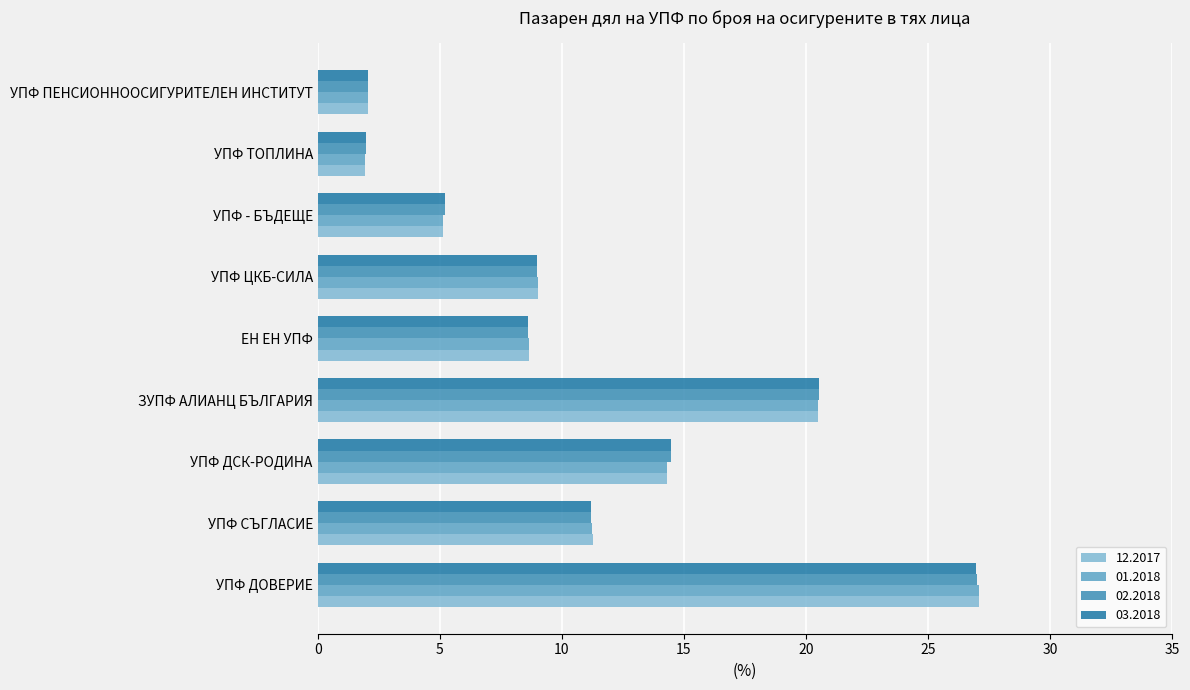

What is the maximum value shown in the chart?

27.1